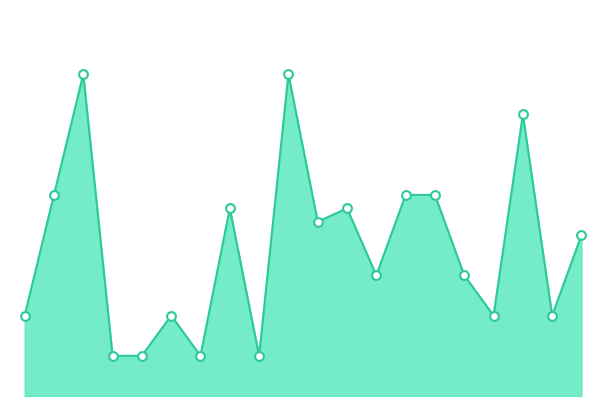

How many lines are shown in the chart?

1